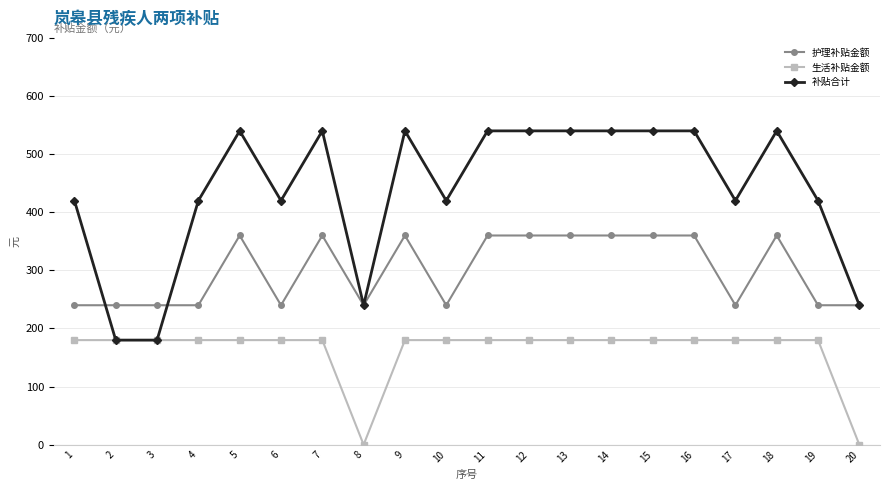

How many categories are shown in the chart?

20